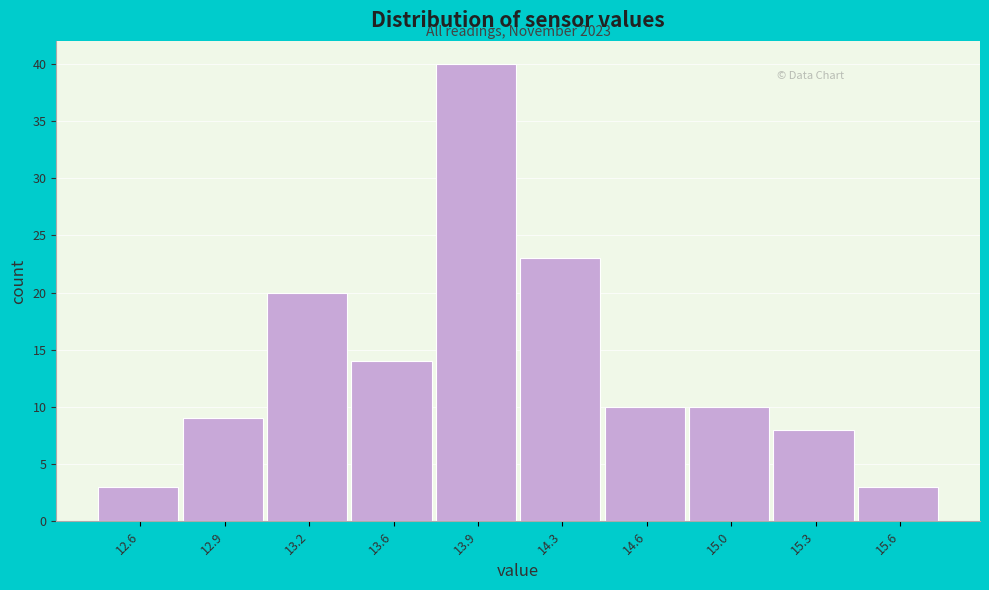

Reading left to right, transcribe all the data shown in this chart.

3	9	20	14	40	23	10	10	8	3